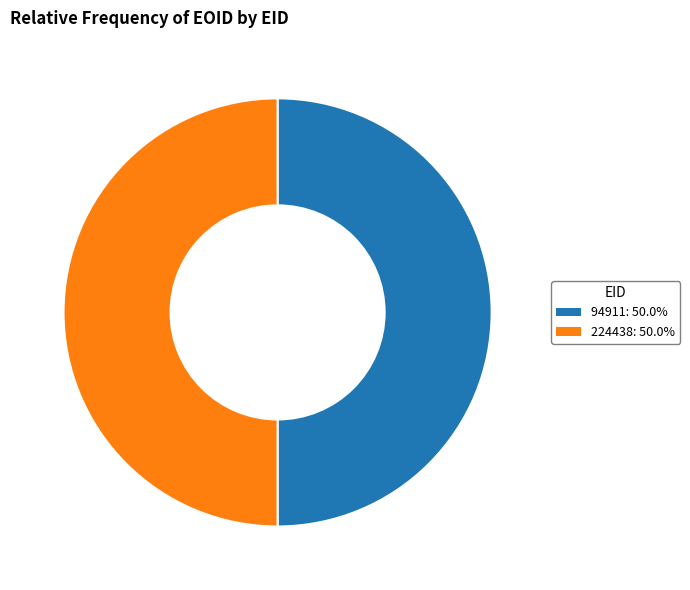

Do 94911: 50.0% and 224438: 50.0% together represent more than half of the pie?

Yes